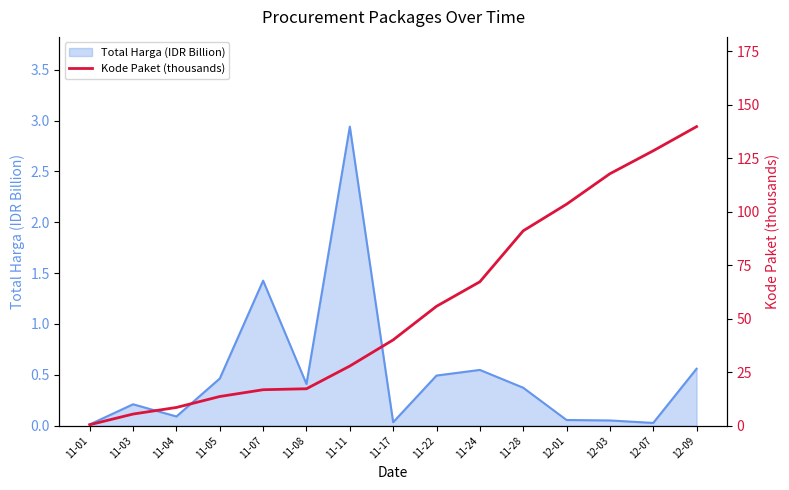

At which label does Total Harga (IDR Billion) reach its peak?

11-11